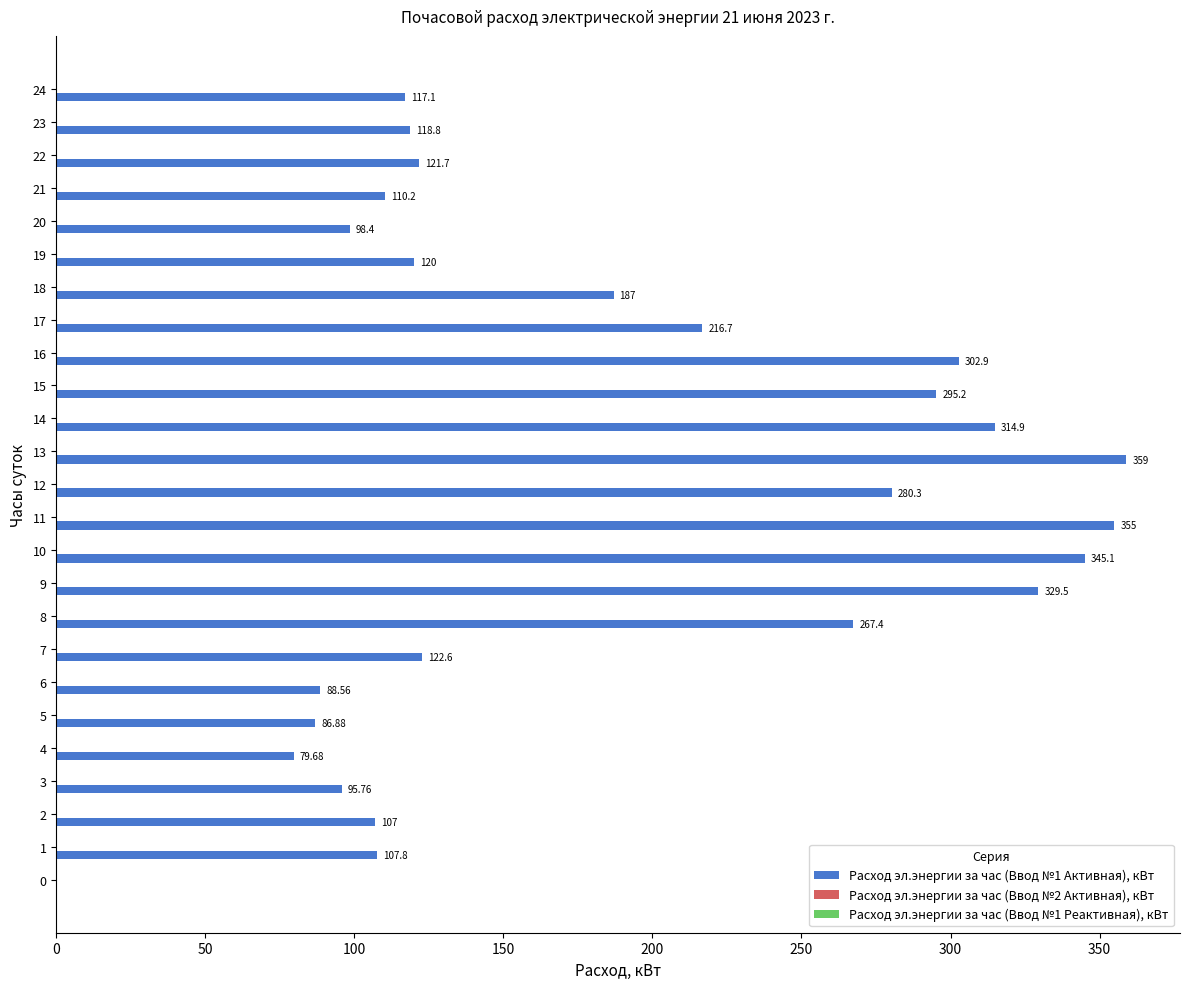

What is the ratio of the value at 4 to the value at 16?

0.3